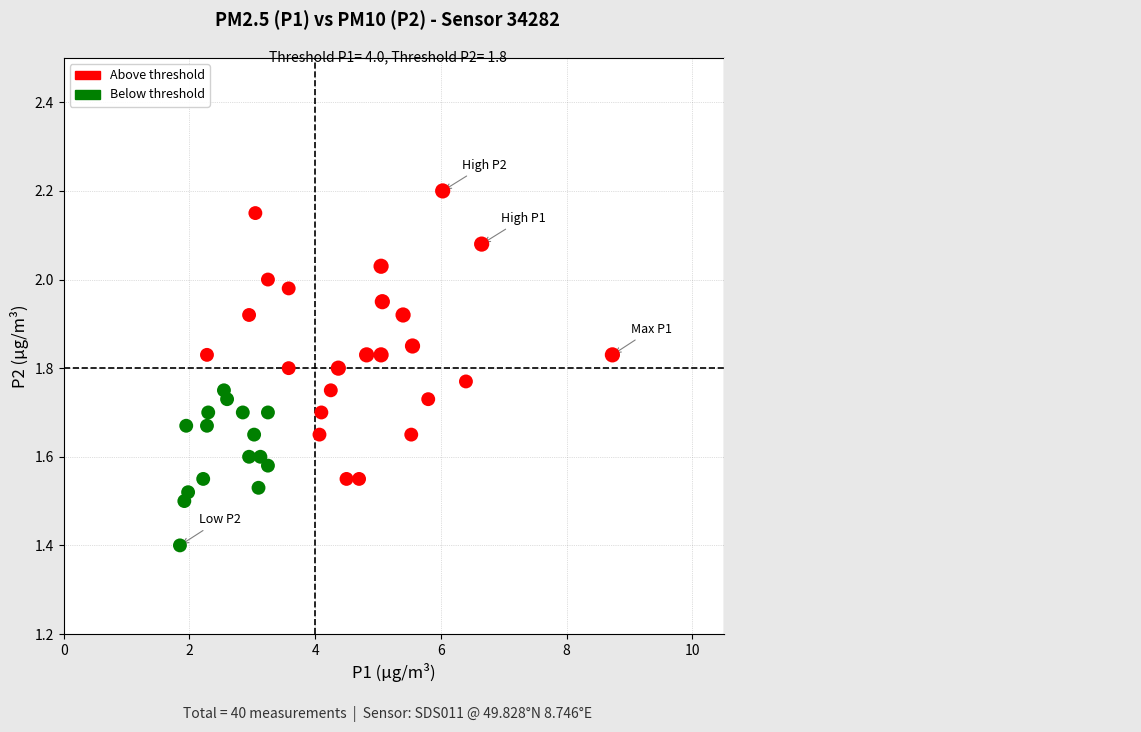

What is the range of X values (max minus min)?

6.9